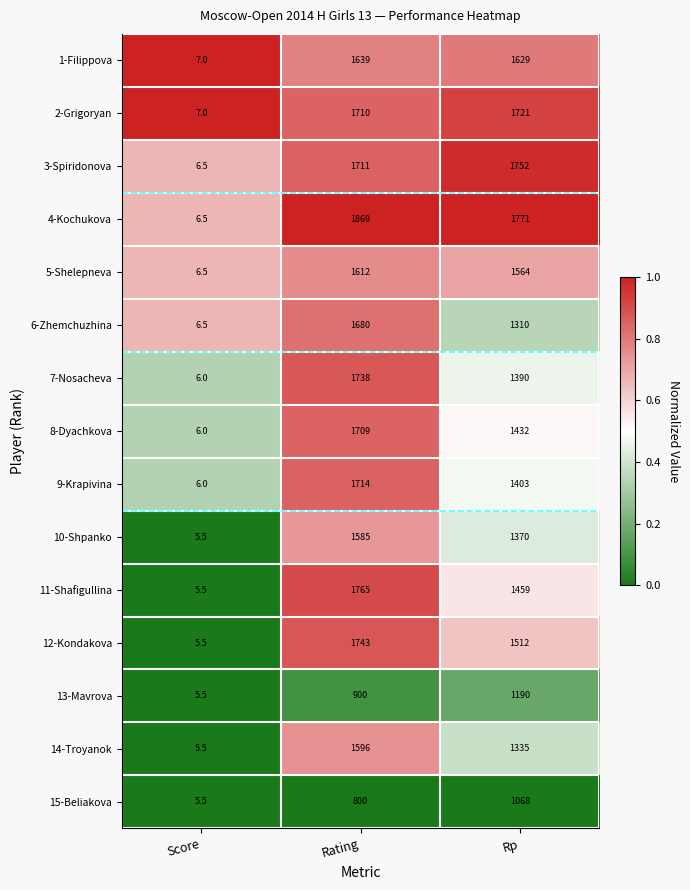

What is the difference between the highest and lowest values at Rating?

1069.0